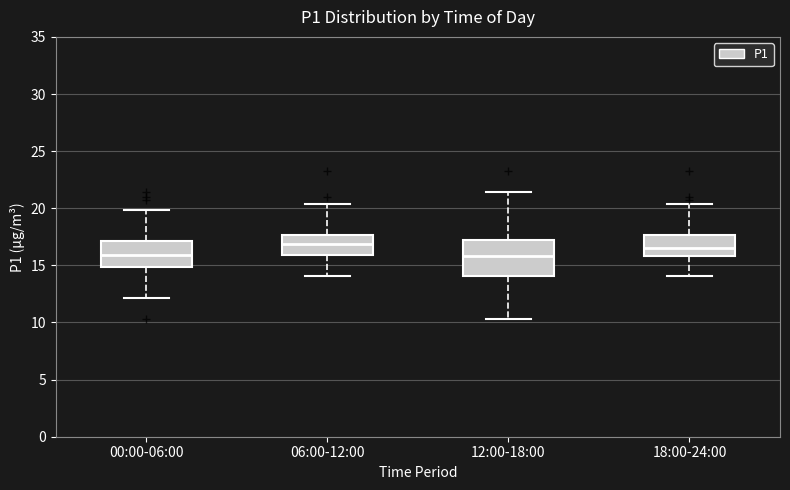

Reading left to right, read every box against the y-axis: the position of its median line, the range the box covers, and the ends of its whiskers. The values are not printed on the chart, so give them approximately, as read against the axis.

00:00-06:00: median 16.0, box 15.0 to 17.0, whiskers 12.0 to 20.0
06:00-12:00: median 17.0, box 16.0 to 17.5, whiskers 14.0 to 20.5
12:00-18:00: median 16.0, box 14.0 to 17.5, whiskers 10.5 to 21.5
18:00-24:00: median 16.5, box 16.0 to 17.5, whiskers 14.0 to 20.5